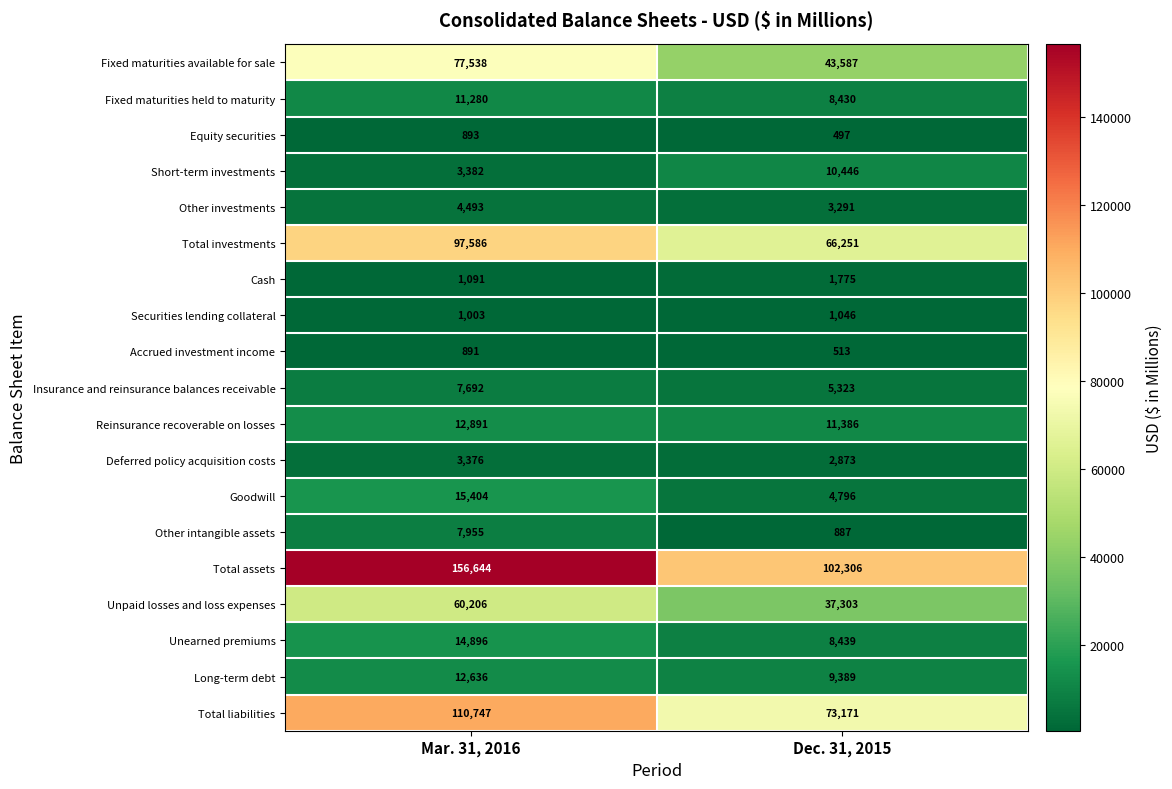

Which category has the highest value in the Other intangible assets series?

Mar. 31, 2016